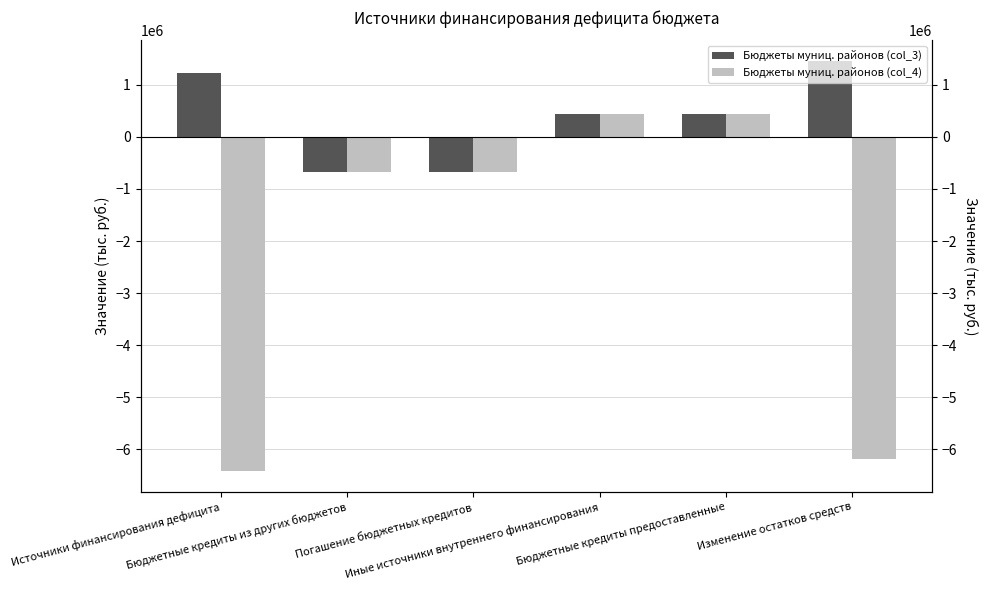

Reading right to left, transcribe all the data shown in this chart.

Бюджеты муниц. районов (col_3): Изменение остатков средств=1459643.8	Бюджетные кредиты предоставленные=437224.9	Иные источники внутреннего финансирования=437224.9	Погашение бюджетных кредитов=-672562.8	Бюджетные кредиты из других бюджетов=-672562.8	Источники финансирования дефицита=1224305.8
Бюджеты муниц. районов (col_4): Изменение остатков средств=-6188226.7	Бюджетные кредиты предоставленные=437224.9	Иные источники внутреннего финансирования=437224.9	Погашение бюджетных кредитов=-672562.8	Бюджетные кредиты из других бюджетов=-672562.8	Источники финансирования дефицита=-6423564.6